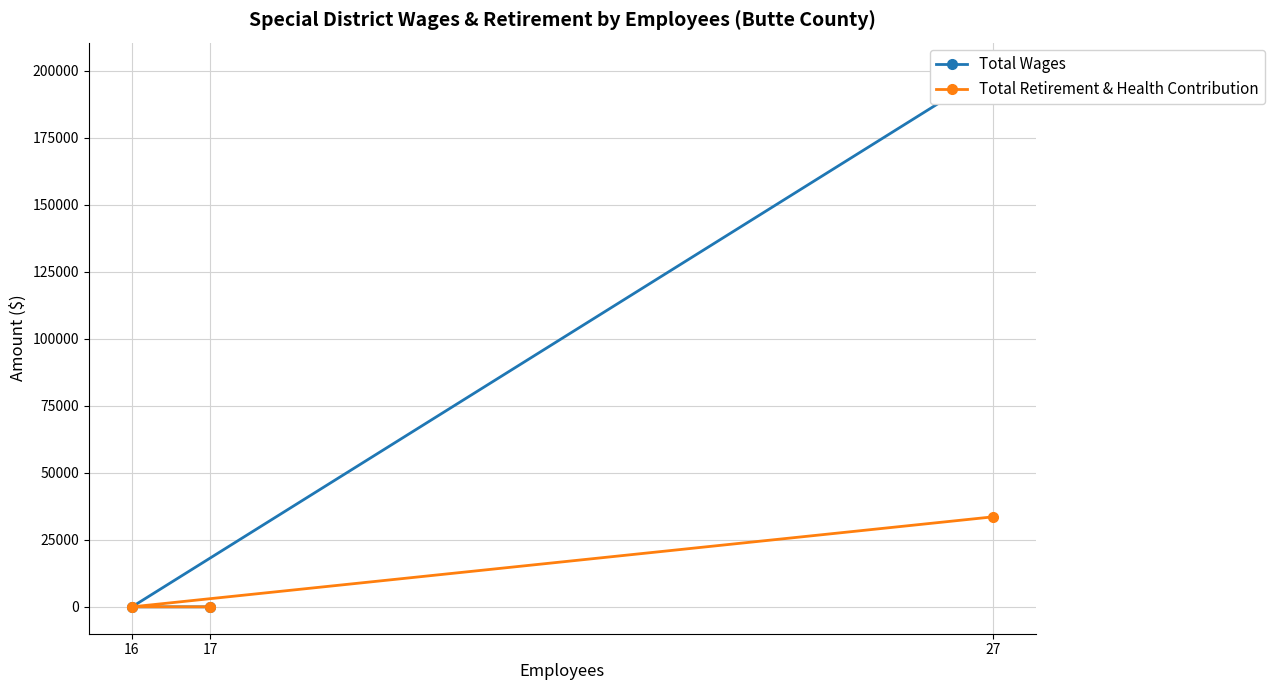

Rank the series by their maximum value, from lowest to highest.

Total Retirement & Health Contribution, Total Wages